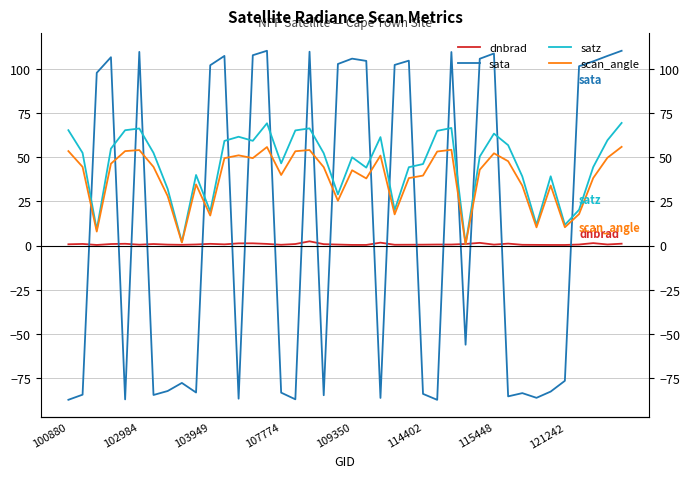

What is the value of the dnbrad point at the 20th from the left?

0.6